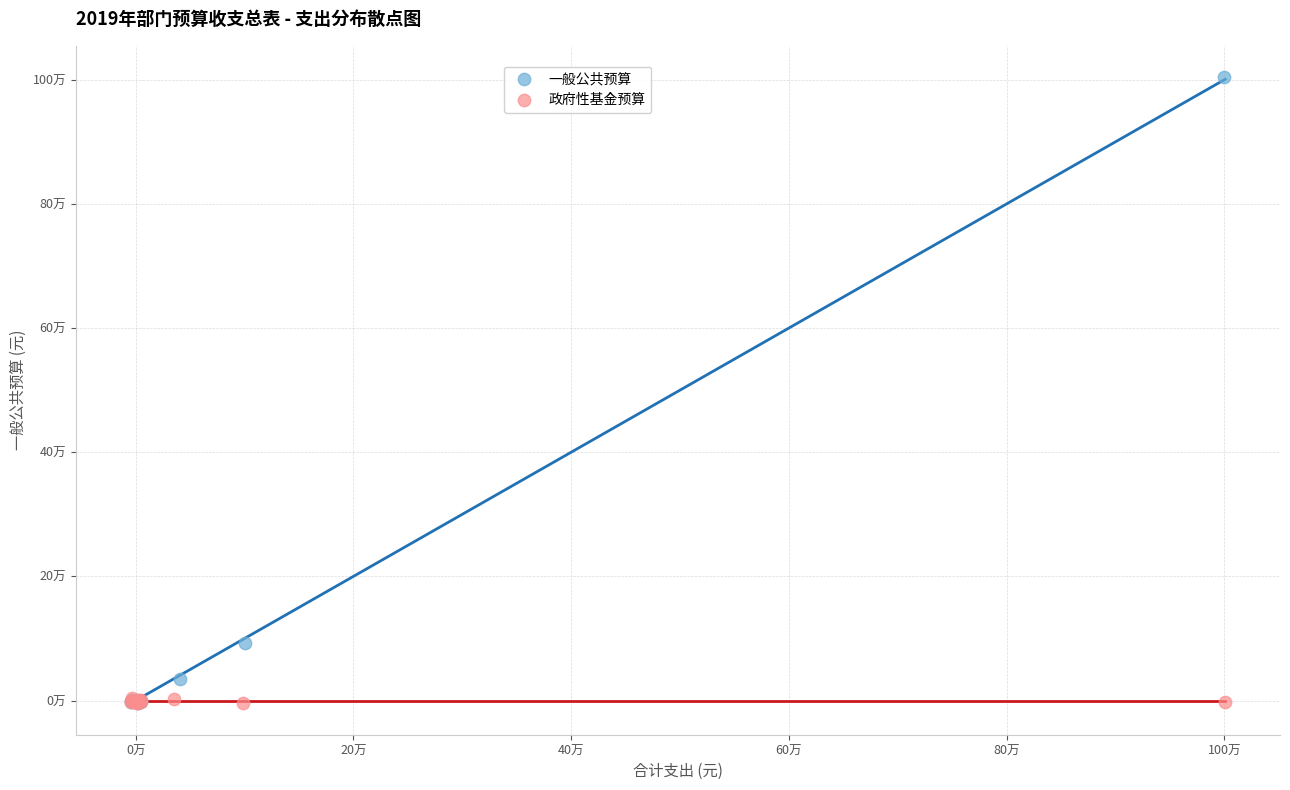

What are all the series names shown in the legend?

一般公共预算, 政府性基金预算